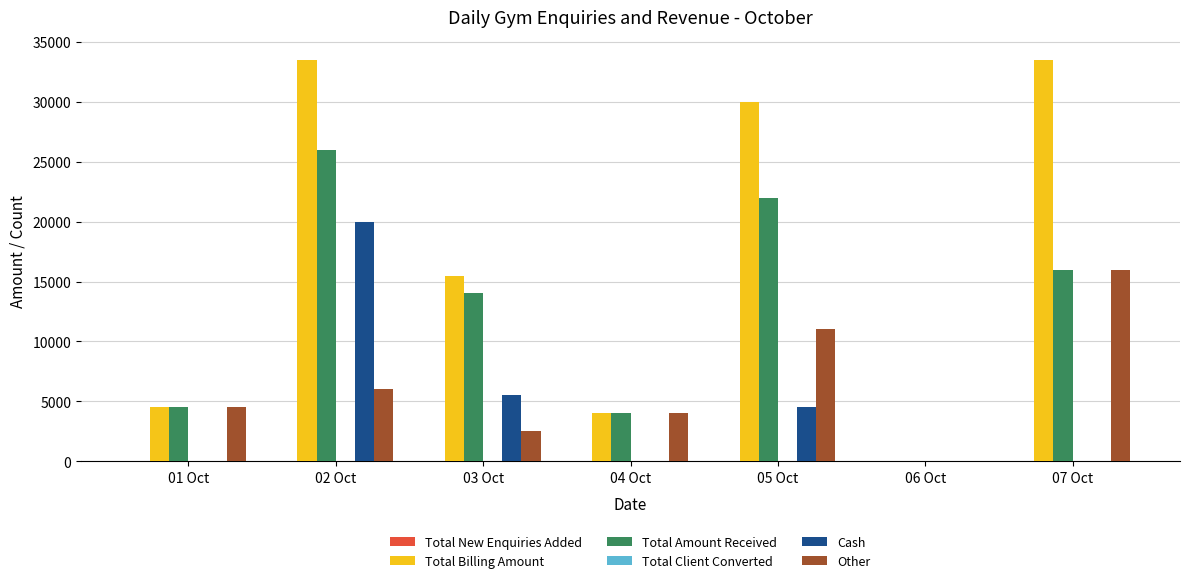

Count the number of categories in the chart.

7